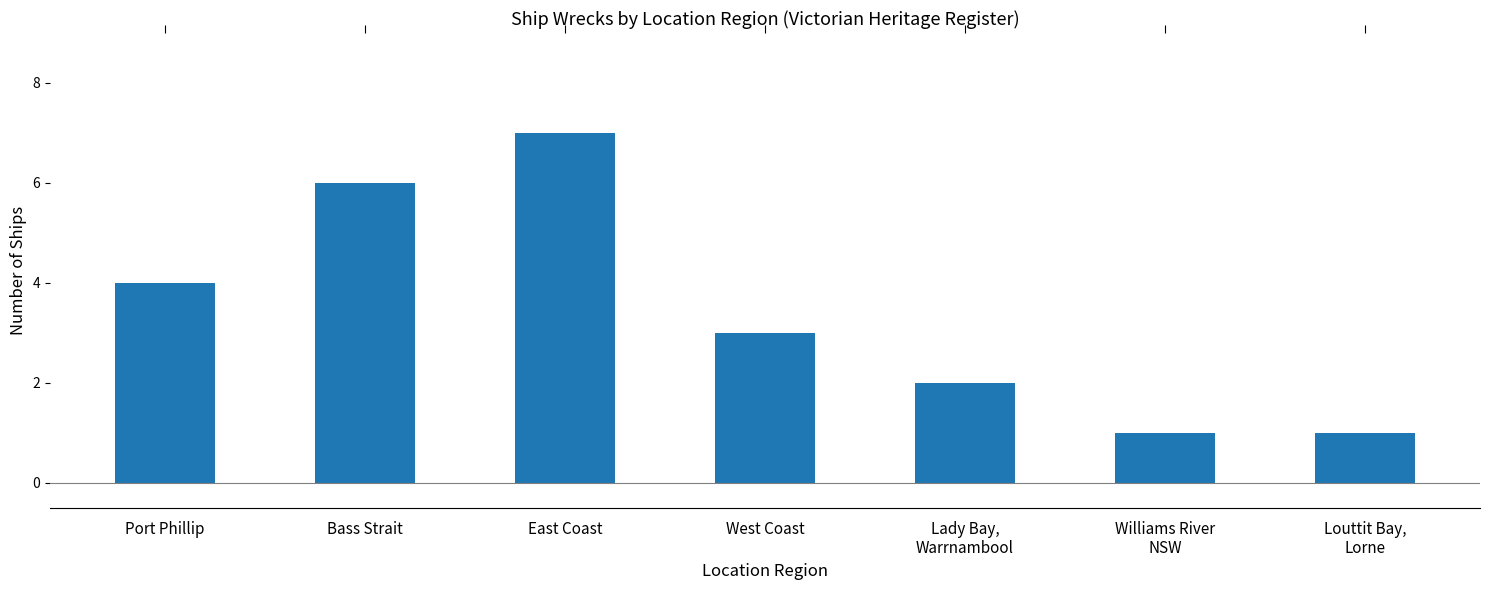

What is the difference between the second highest and second lowest values?

5